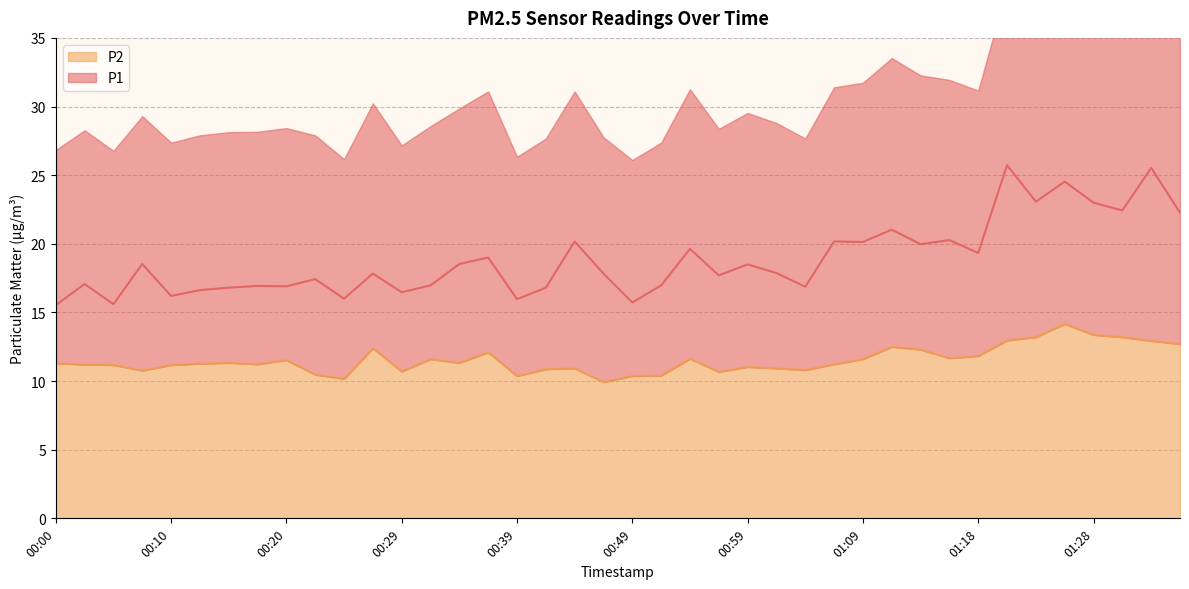

Which series has the largest total across all categories?

P1